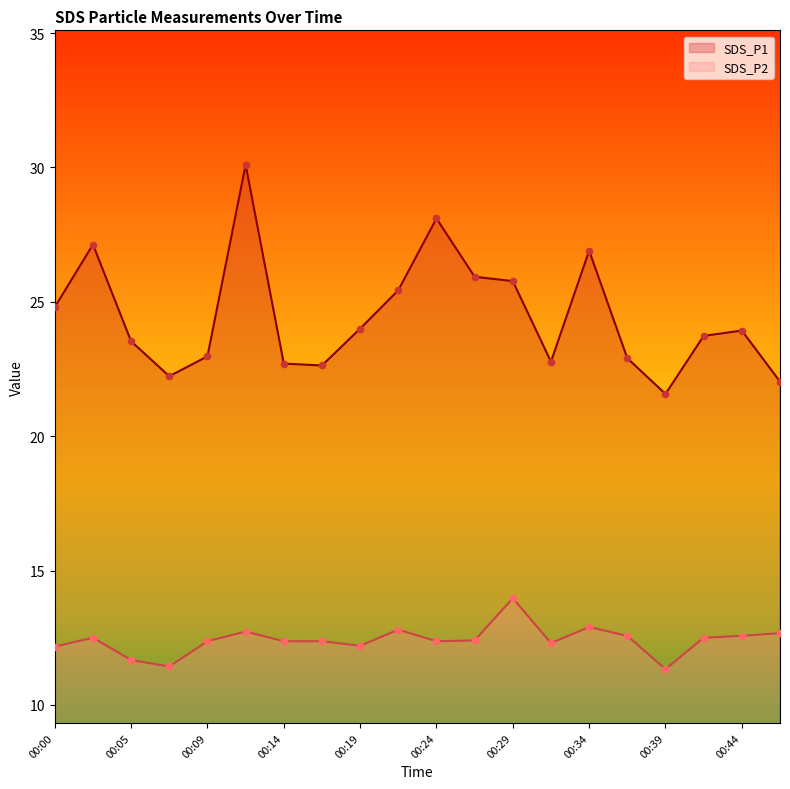

Which series has the largest Y range (max minus min)?

SDS_P1